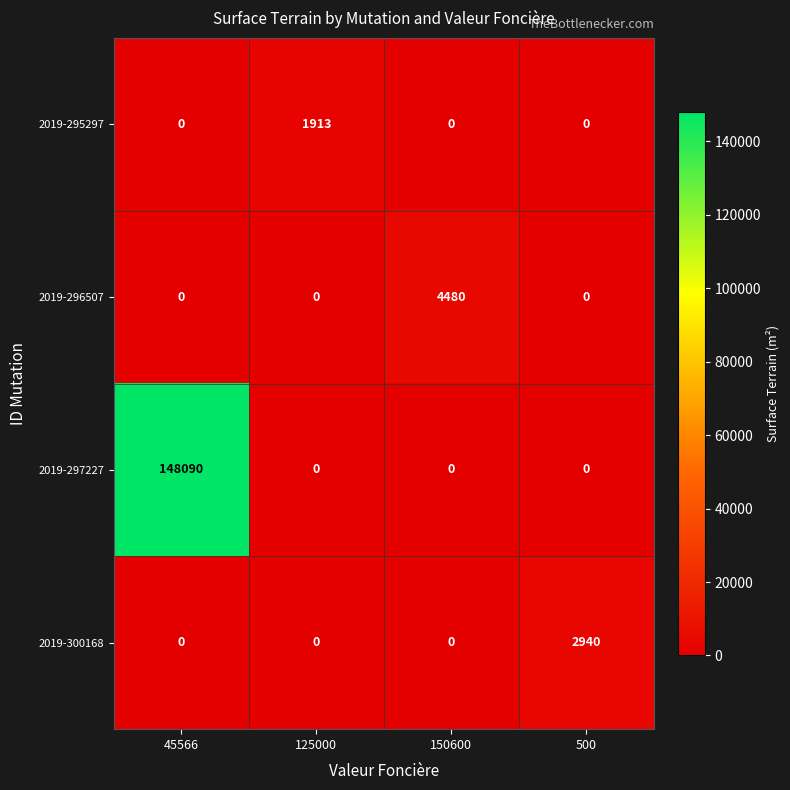

Which series has the largest total across all categories?

2019-297227